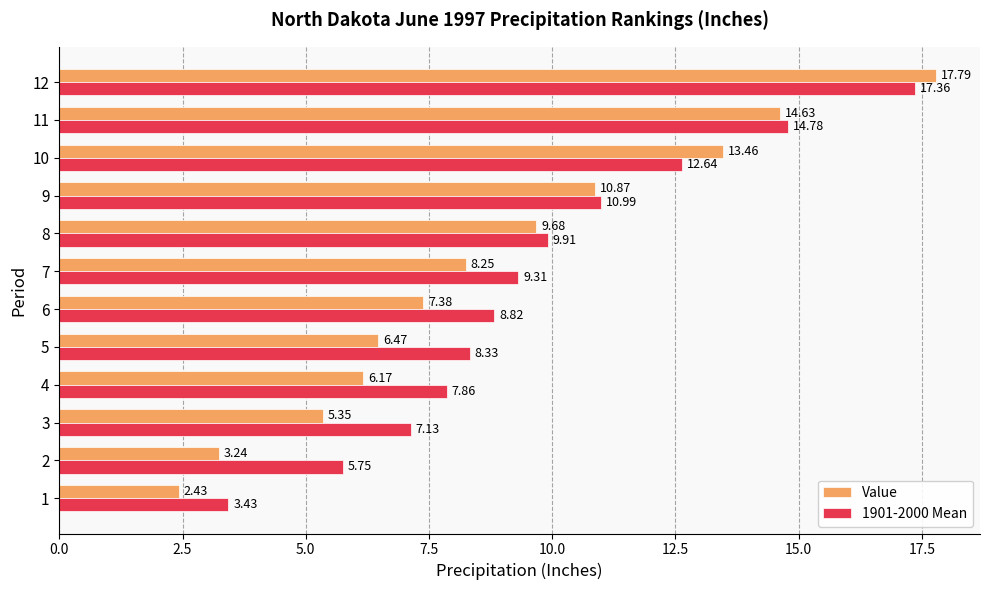

Count the number of categories in the chart.

12